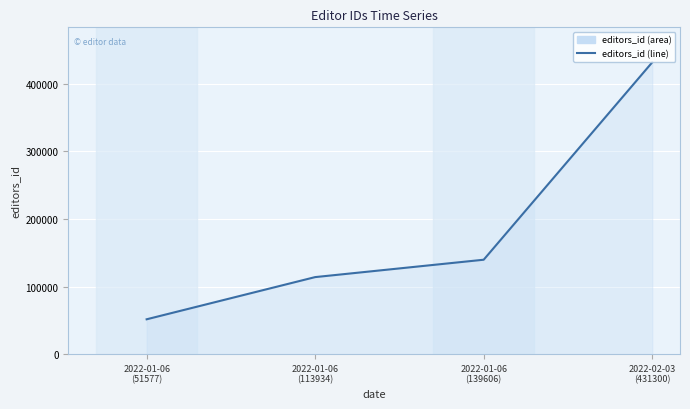

Is it true that the value at 2022-01-06
(113934) is 113934?

True